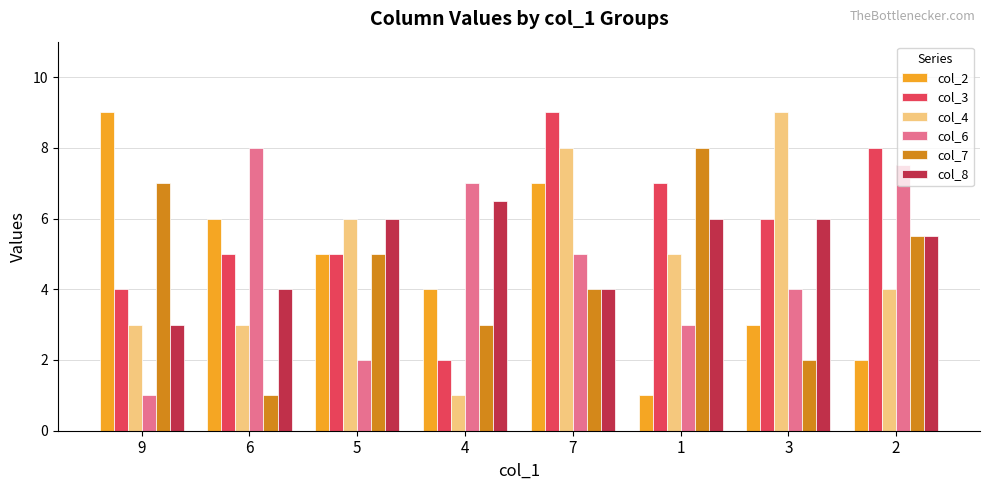

What is the value of the col_8 bar at the 1st from the left?

3.0